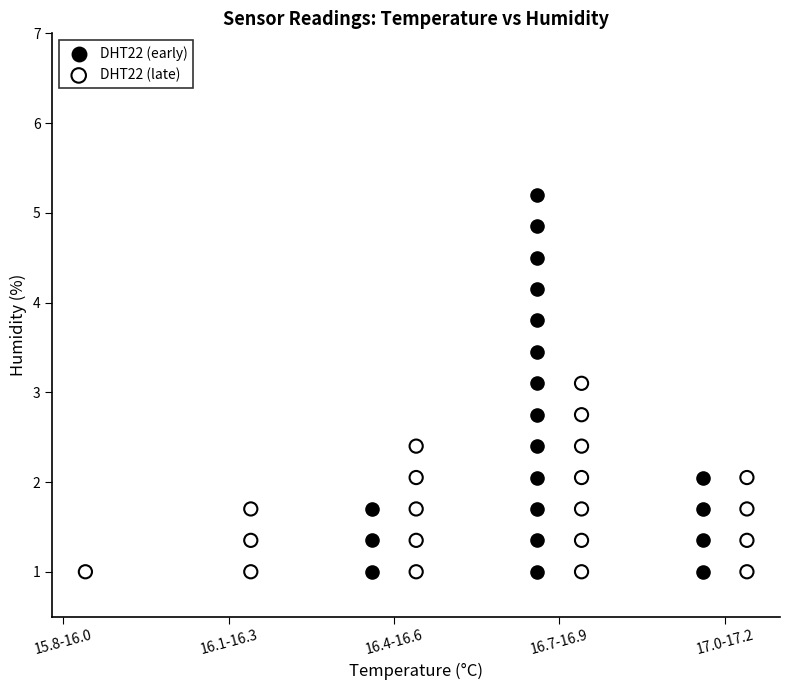

Which series has the largest Y range (max minus min)?

DHT22 (early)